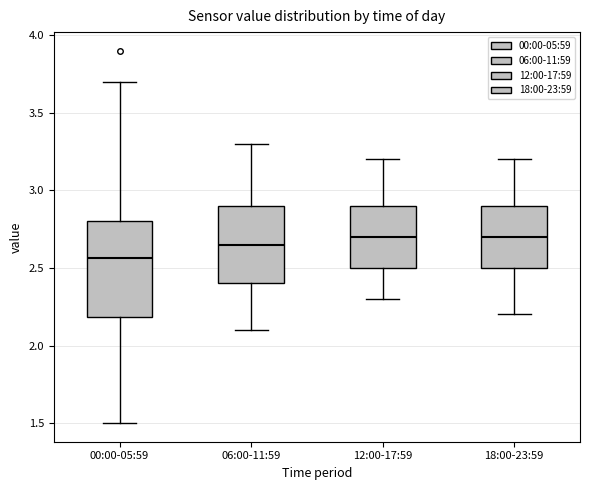

Reading left to right, transcribe this box plot: for each box, give where its median line is, the range the box spans, and where its two whiskers end, as read against the y-axis. The values are not printed on the chart, so give them approximately, as read against the axis.

00:00-05:59: median 2.55, box 2.20 to 2.80, whiskers 1.50 to 3.70
06:00-11:59: median 2.65, box 2.40 to 2.90, whiskers 2.10 to 3.30
12:00-17:59: median 2.70, box 2.50 to 2.90, whiskers 2.30 to 3.20
18:00-23:59: median 2.70, box 2.50 to 2.90, whiskers 2.20 to 3.20